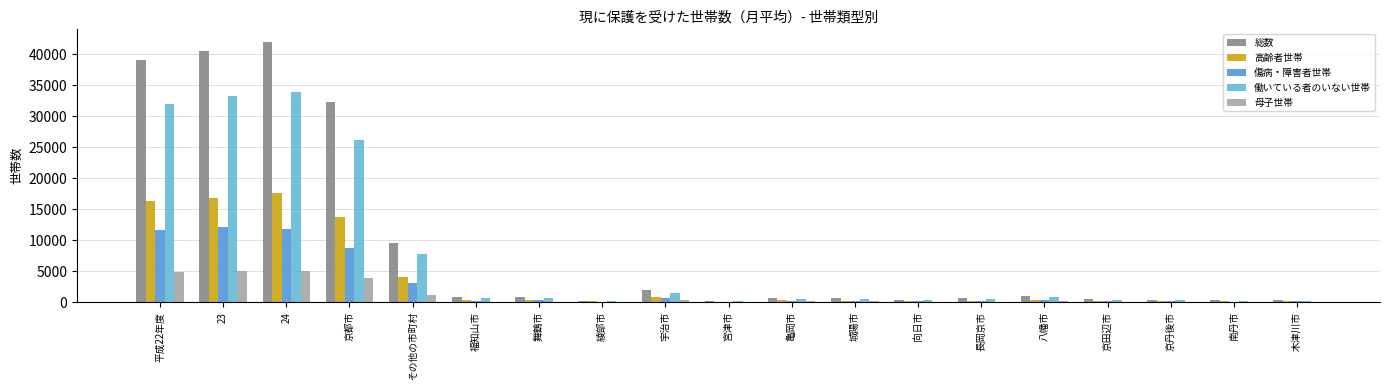

What is the sum of all 傷病・障害者世帯 values?

49971